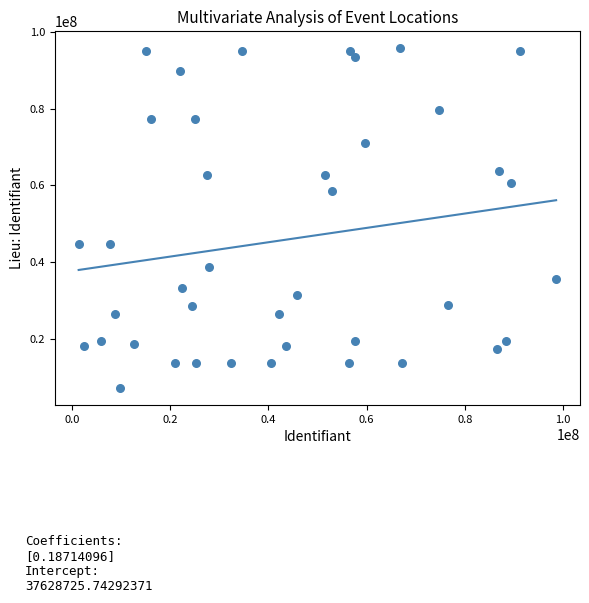

What is the range of X values (max minus min)?

97242969